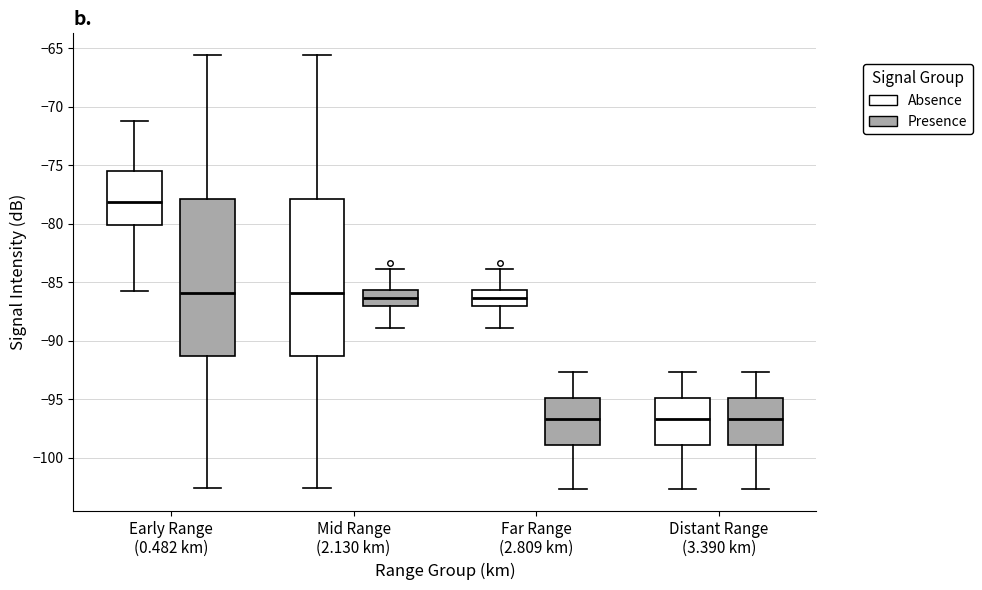

Reading left to right, read every box against the y-axis: the position of its median line, the range the box covers, and the ends of its whiskers. The values are not printed on the chart, so give them approximately, as read against the axis.

Early Range (0.482 km) (Absence): median -78.0, box -80.0 to -75.5, whiskers -86.0 to -71.0
Early Range (0.482 km) (Presence): median -86.0, box -91.5 to -78.0, whiskers -102.5 to -65.5
Mid Range (2.130 km) (Absence): median -86.0, box -91.5 to -78.0, whiskers -102.5 to -65.5
Mid Range (2.130 km) (Presence): median -86.5, box -87.0 to -85.5, whiskers -89.0 to -84.0
Far Range (2.809 km) (Absence): median -86.5, box -87.0 to -85.5, whiskers -89.0 to -84.0
Far Range (2.809 km) (Presence): median -96.5, box -99.0 to -95.0, whiskers -102.5 to -92.5
Distant Range (3.390 km) (Absence): median -96.5, box -99.0 to -95.0, whiskers -102.5 to -92.5
Distant Range (3.390 km) (Presence): median -96.5, box -99.0 to -95.0, whiskers -102.5 to -92.5